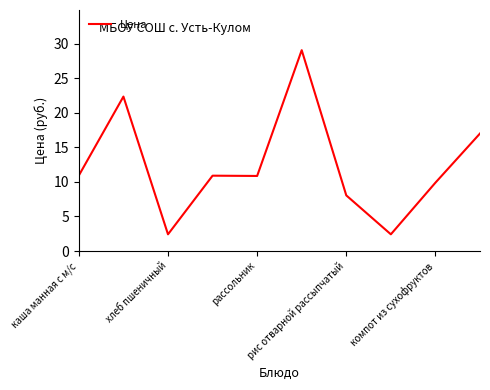

Reading left to right, what are all the values shown in this chart?

10.9	22.3	2.4	10.9	10.9	29.1	8.1	2.4	9.9	17.0